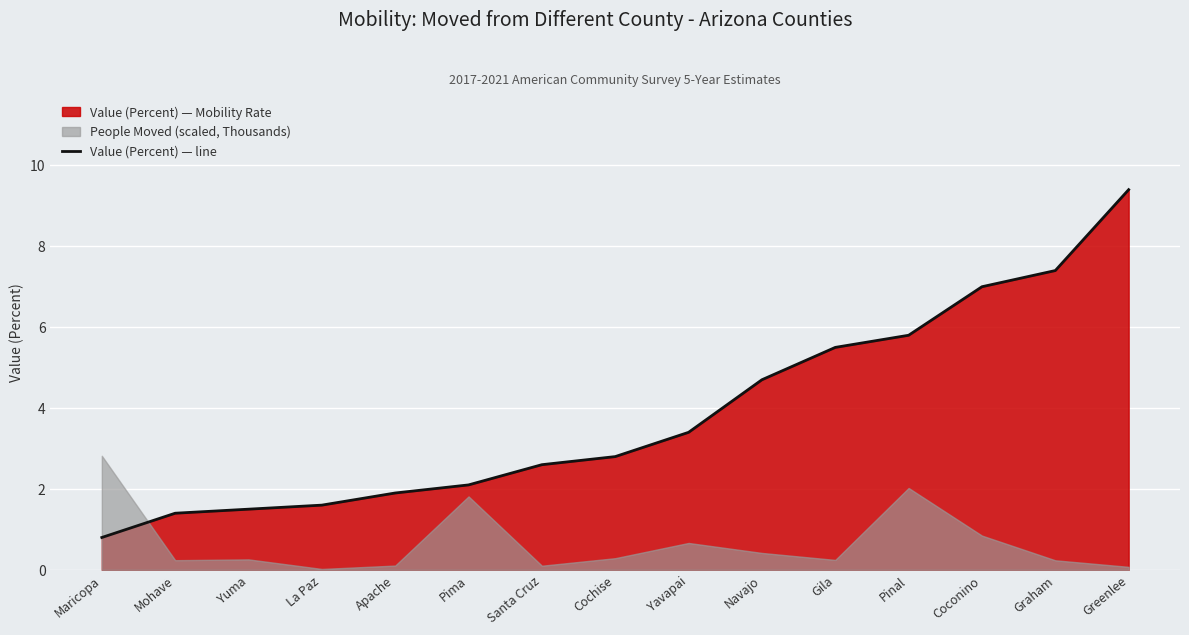

What is the maximum value shown in the chart?

9.4